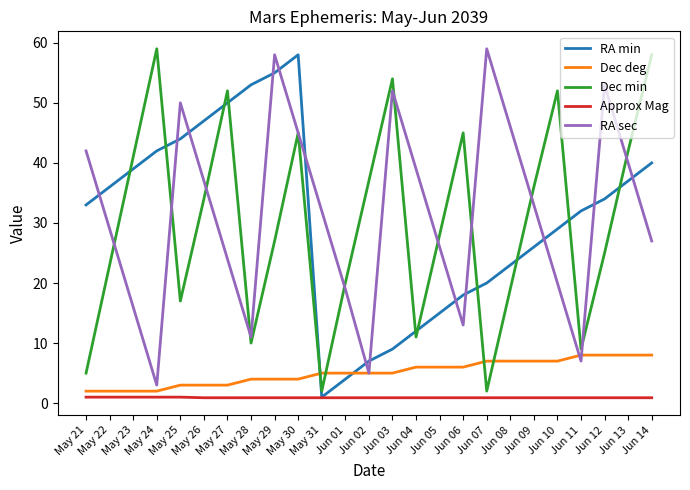

In RA min, how many points are lower than both neighbors (excluding endpoints)?

1